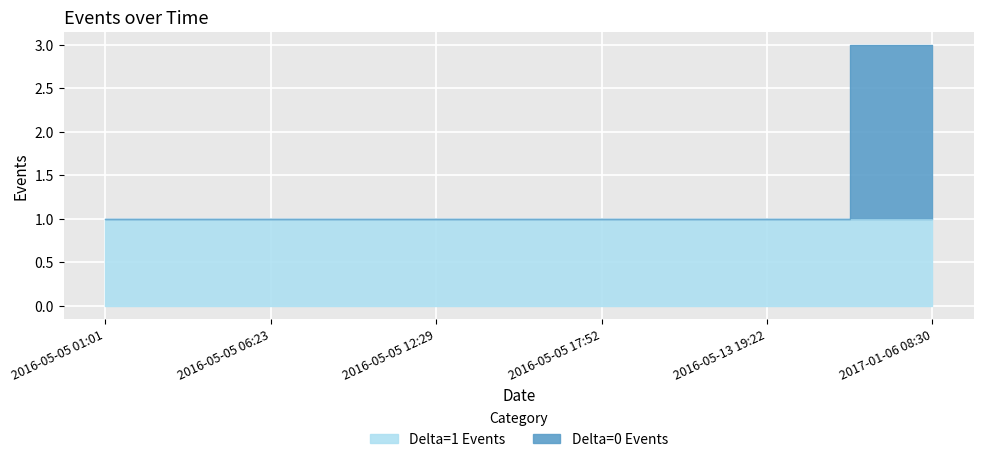

How many values are between 1 and 2?

5